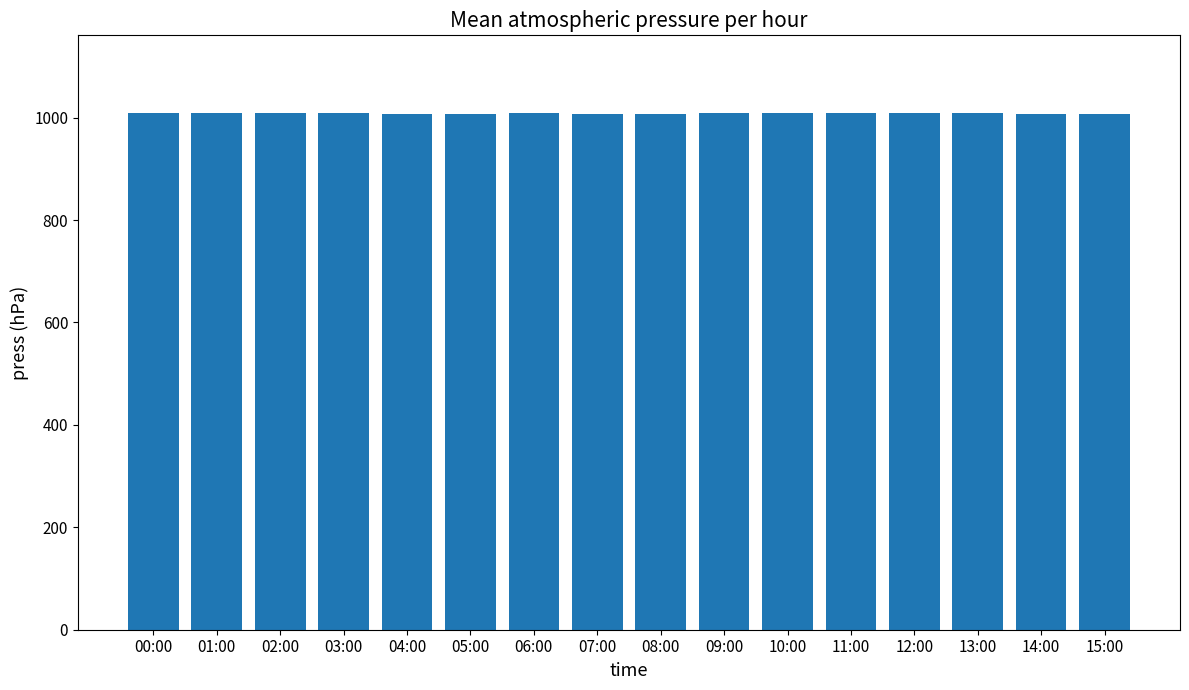

What value does the data have at 06:00?

1008.3